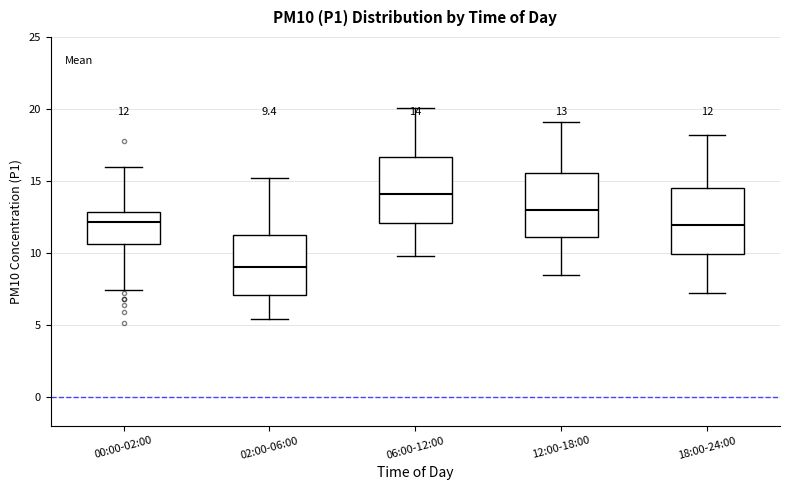

Which box has the highest median line?

06:00-12:00